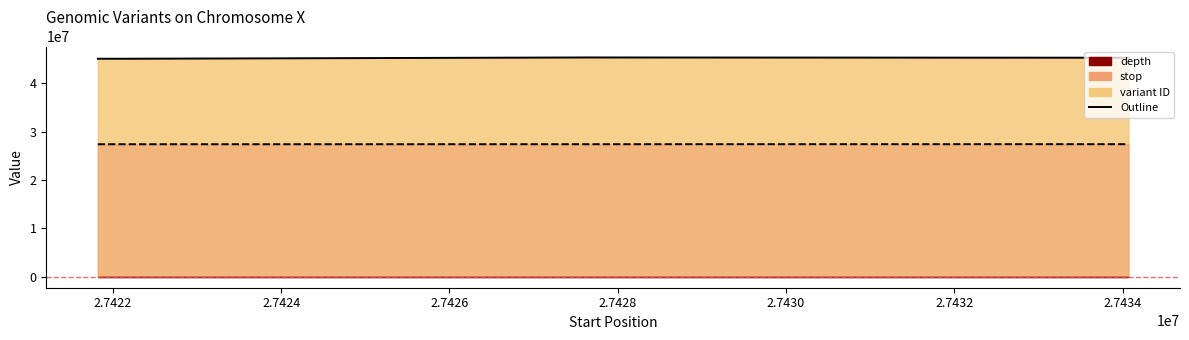

Which has a higher value, 27434070 or 27421821?

27434070